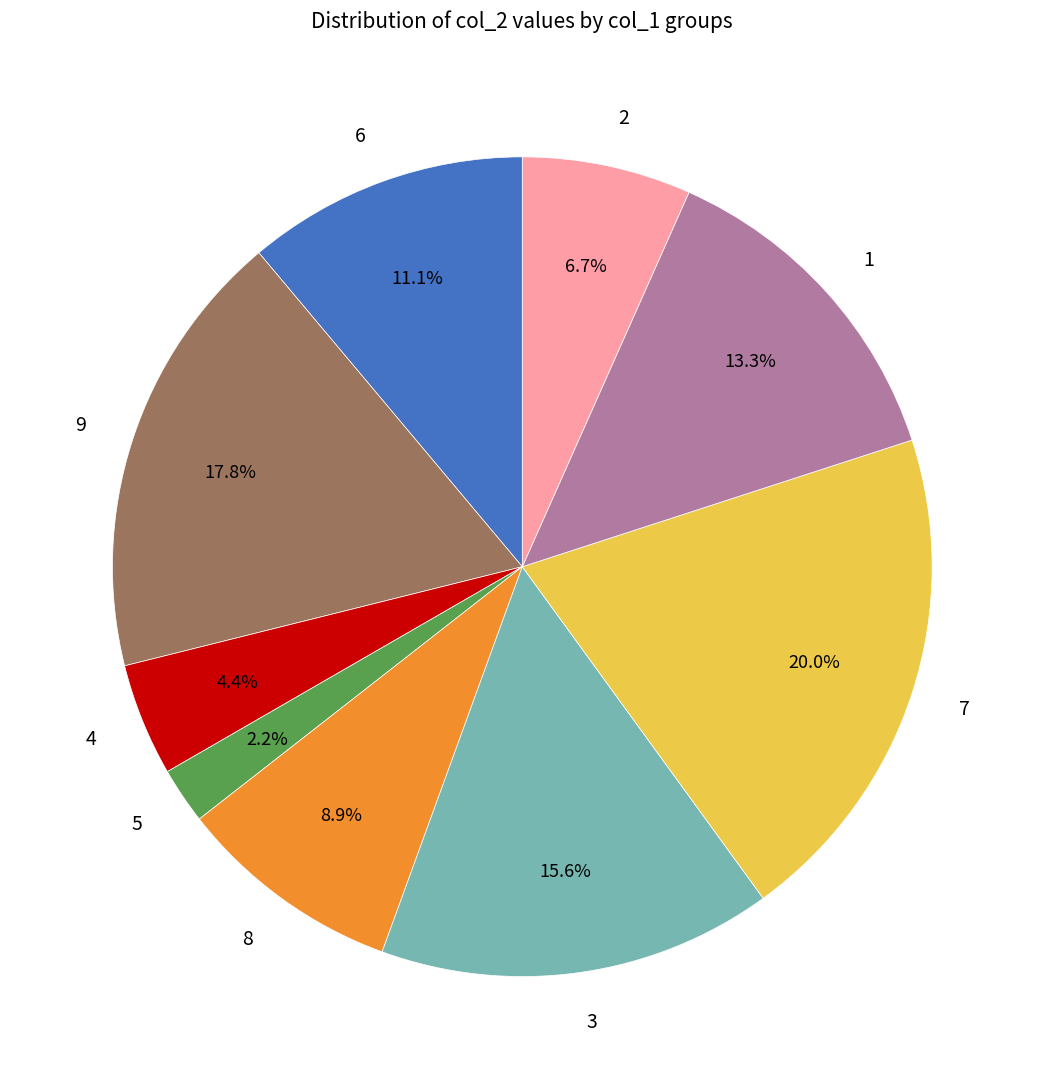

Rank the categories by value from highest to lowest.

7, 9, 3, 1, 6, 8, 2, 4, 5